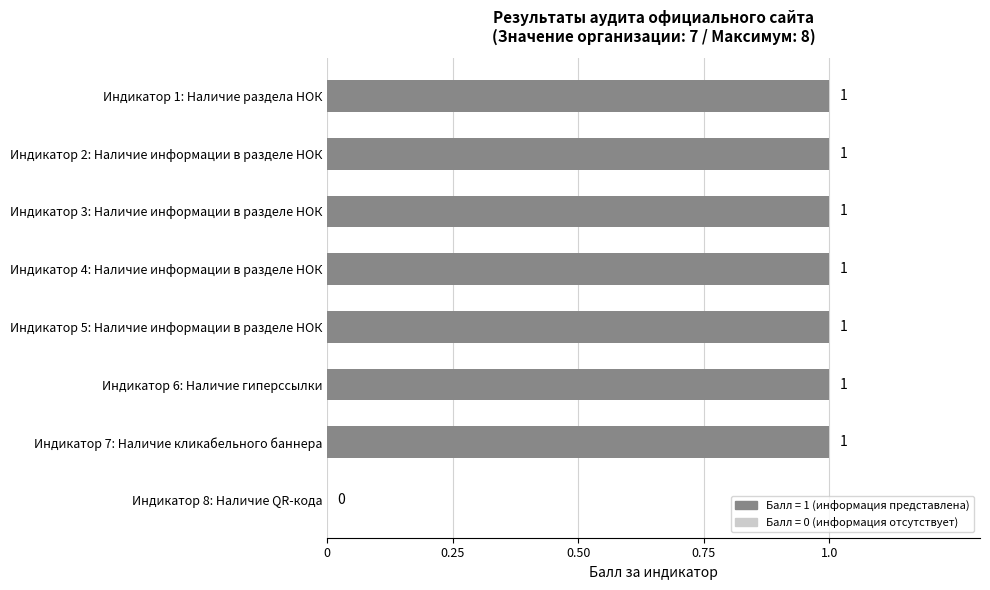

The chart shows a value of 1 at Индикатор 4: Наличие информации в разделе НОК. True or false?

True